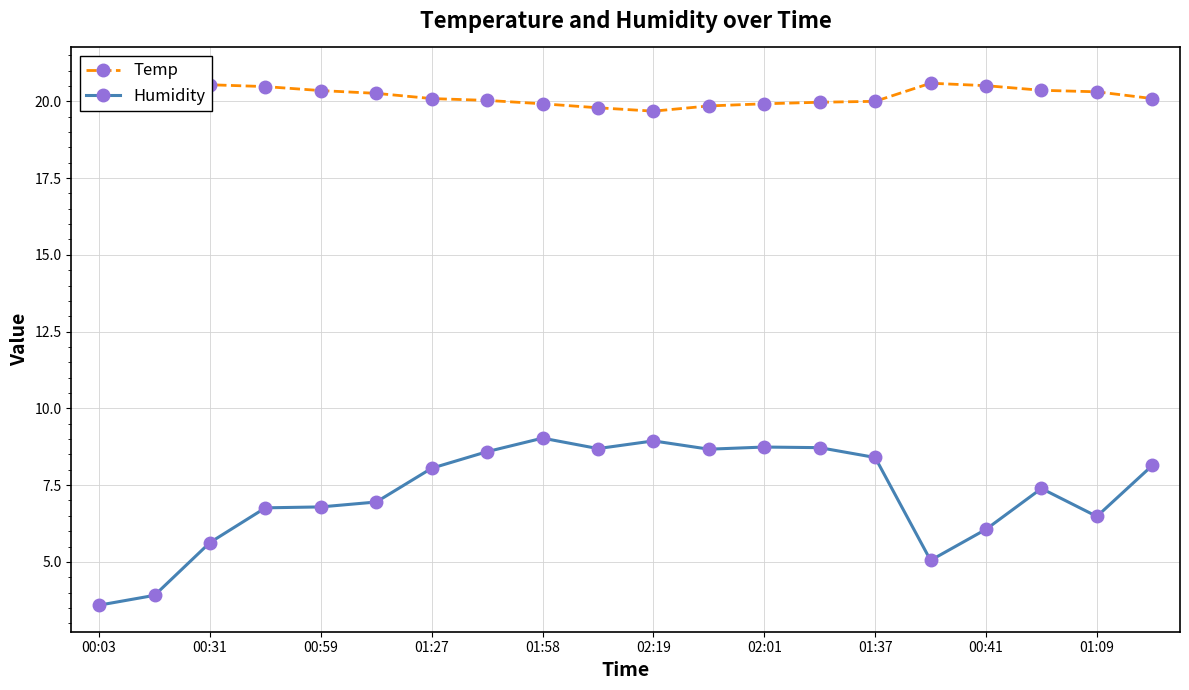

True or false: Humidity and Temp cross at least once.

False